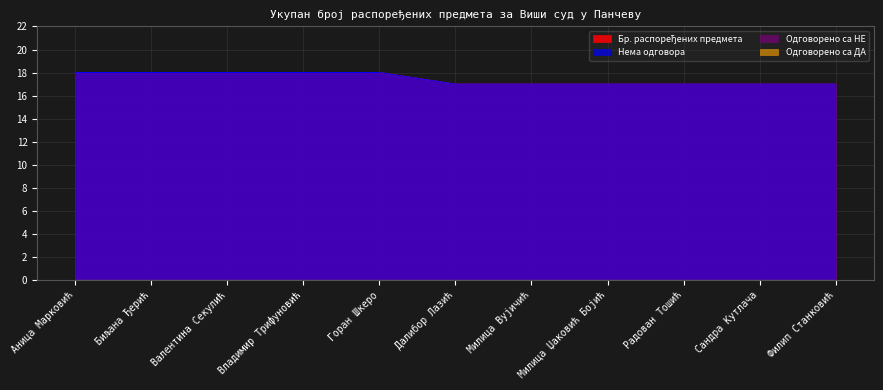

What is the average value of the Нема одговора series?

17